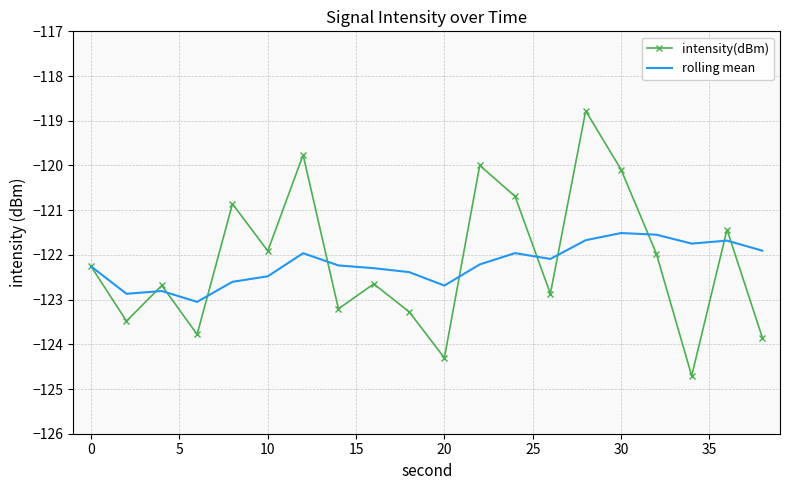

Which series has the largest range (max minus min)?

intensity(dBm)